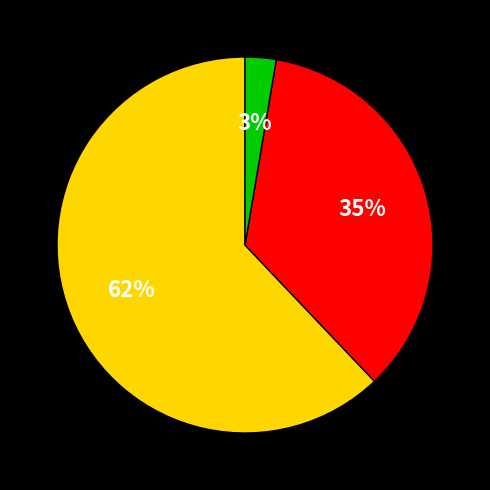

How many slices are in this pie chart?

3